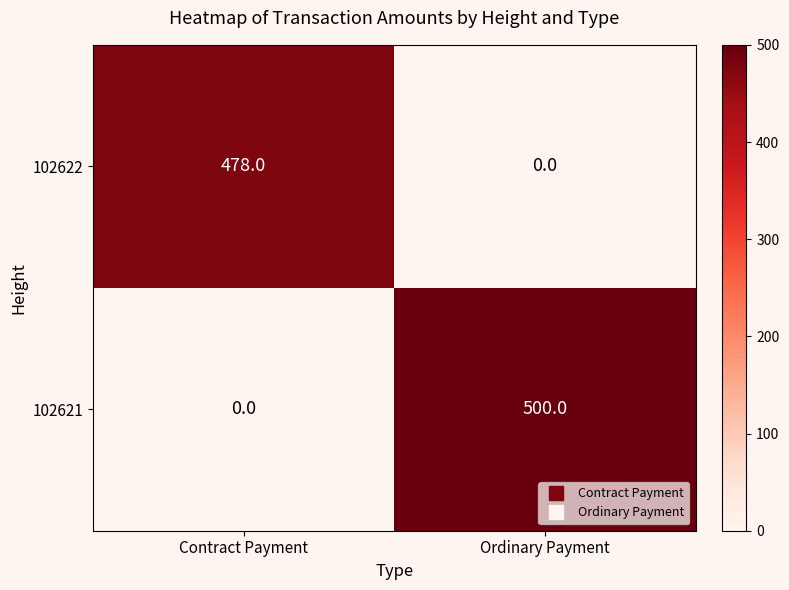

What is the spread (max minus min) of values at Ordinary Payment?

500